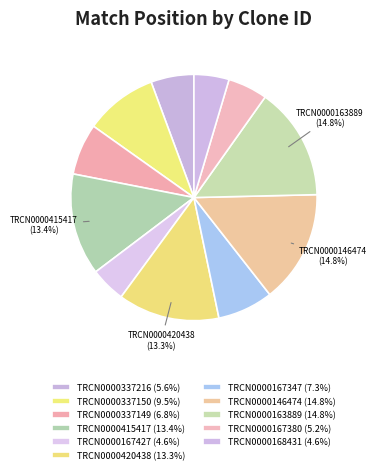

How many segments does this pie chart have?

11